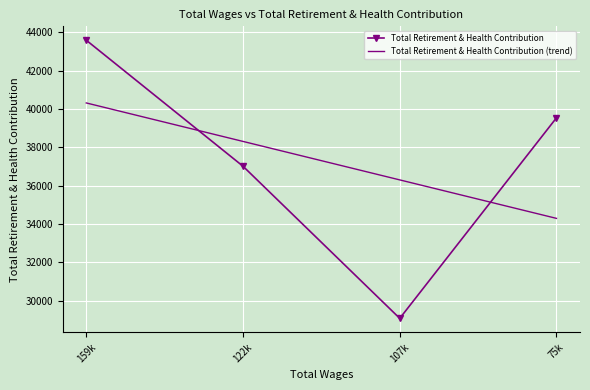

Is the value of Total Retirement & Health Contribution at 159k greater than the value of Total Retirement & Health Contribution (trend) at 159k?

Yes